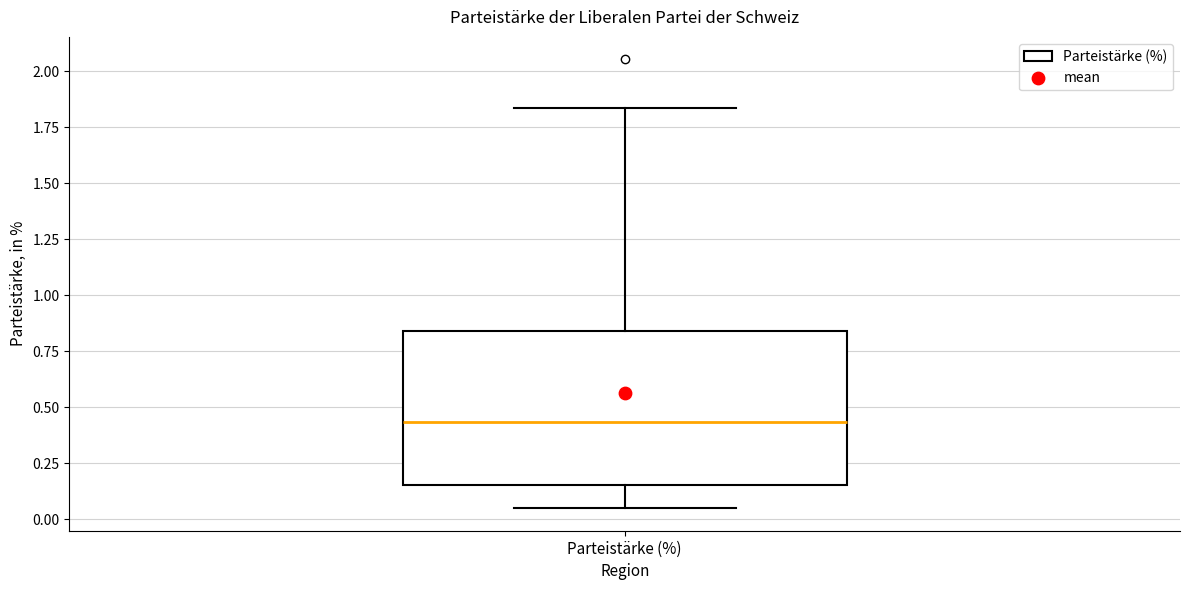

Transcribe this box plot: give where the median line is, the range the box spans, and where the two whiskers end, as read against the y-axis. The values are not printed on the chart, so give them approximately, as read against the axis.

median 0.45, box 0.15 to 0.85, whiskers 0.05 to 1.85